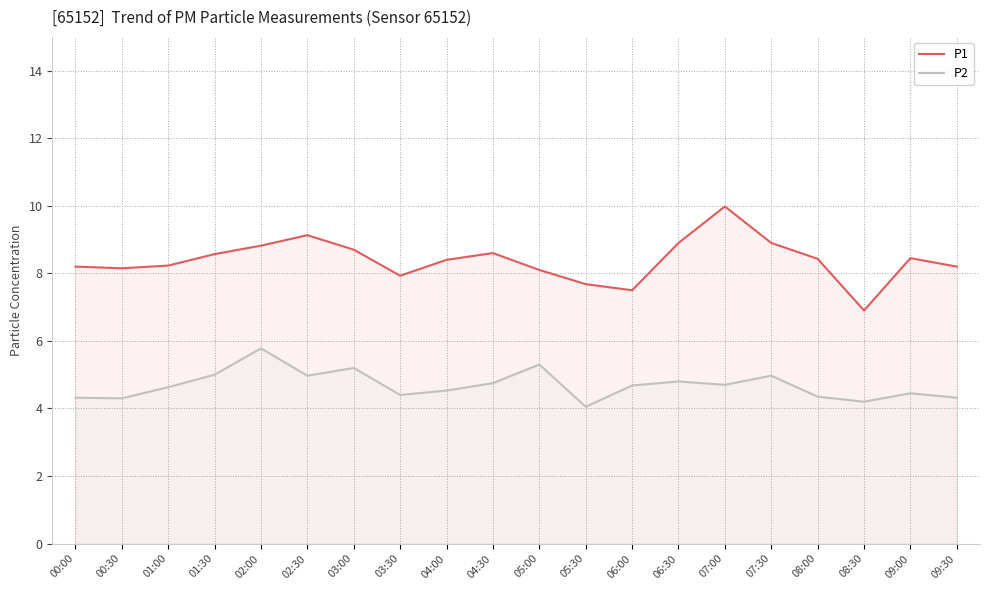

At which label is P1 closest to 8?

03:30